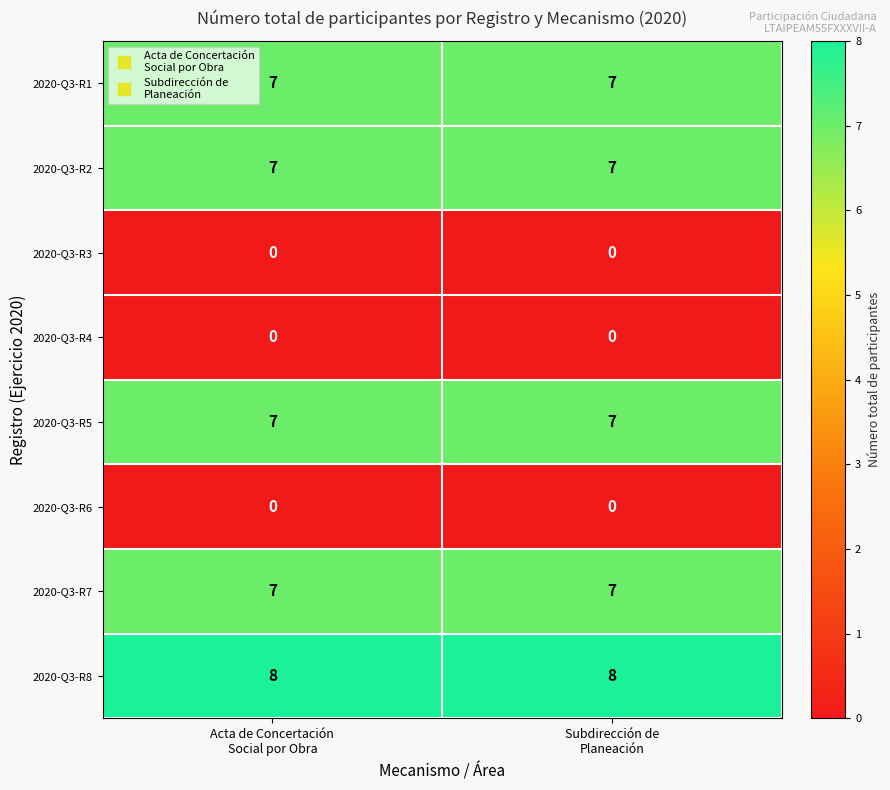

How many data points does each series have?

2